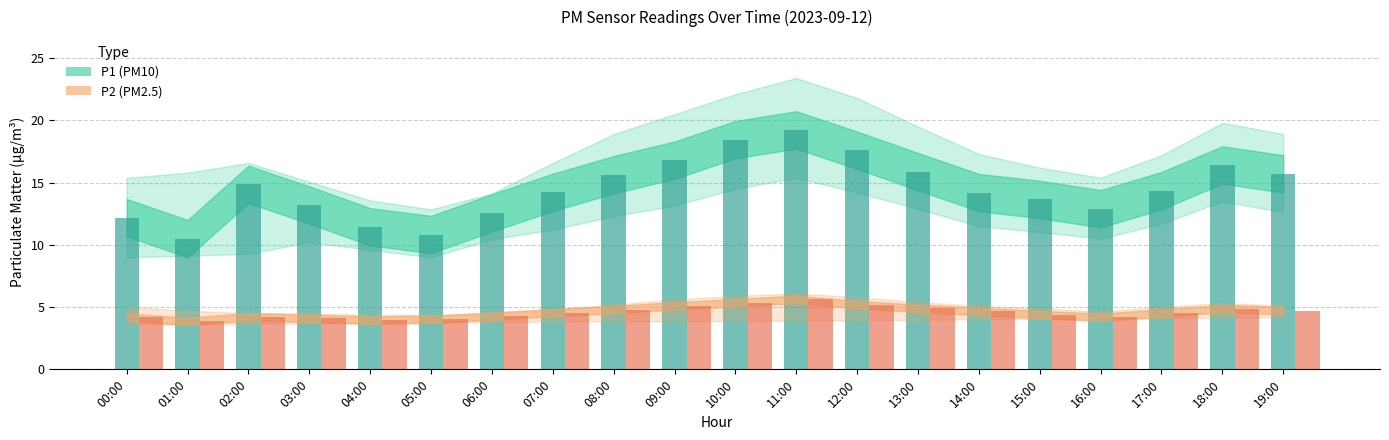

What is the total value across all series at 11:00?

24.9